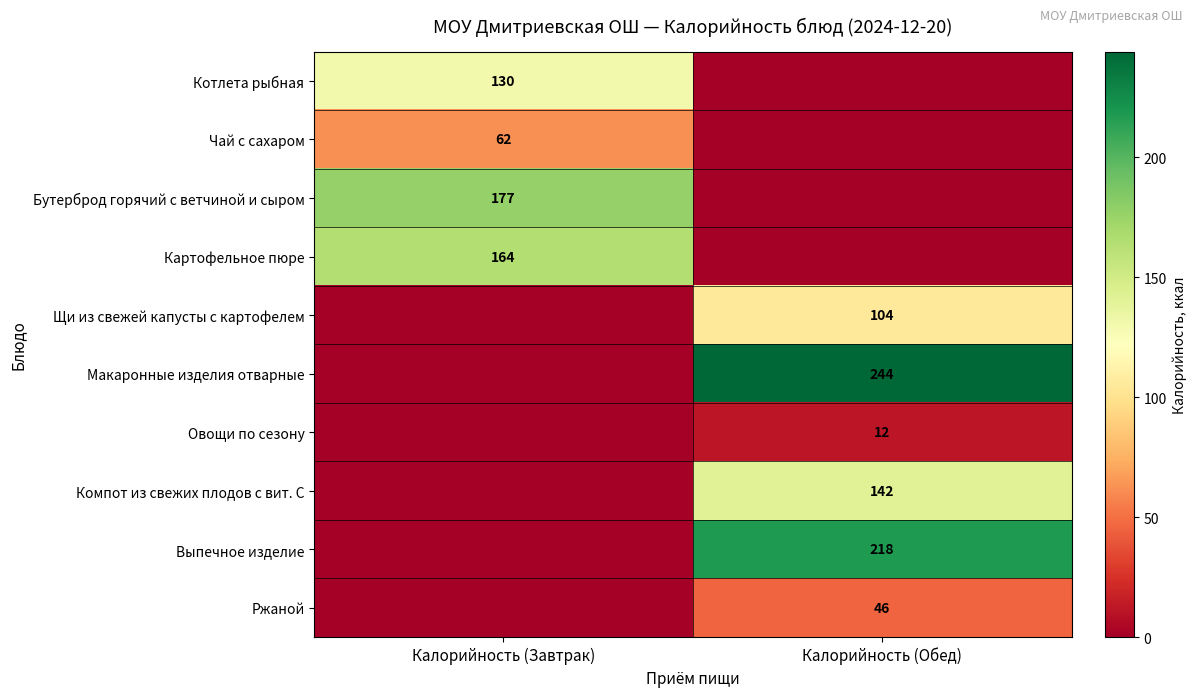

True or false: Котлета рыбная has a value of 130 at Калорийность (Завтрак).

True